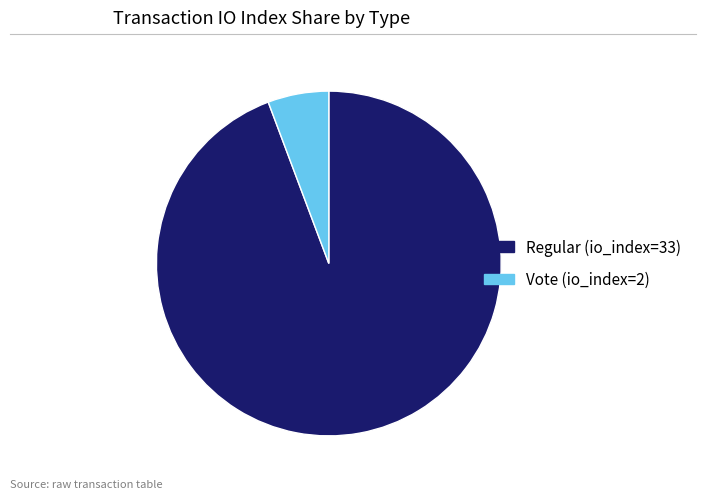

Which category has the biggest portion of the pie?

Regular (io_index=33)